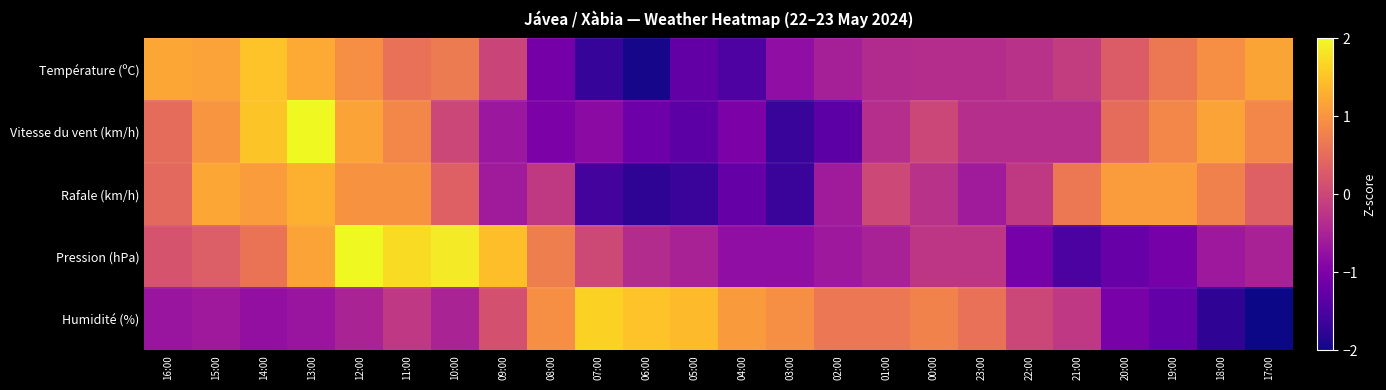

At which category is the sum across all series the highest?

13:00